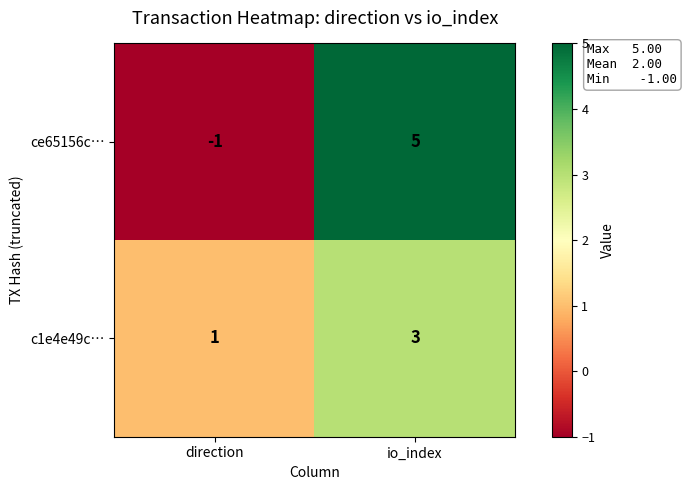

Between direction and io_index, which series saw the biggest shift?

ce65156c…